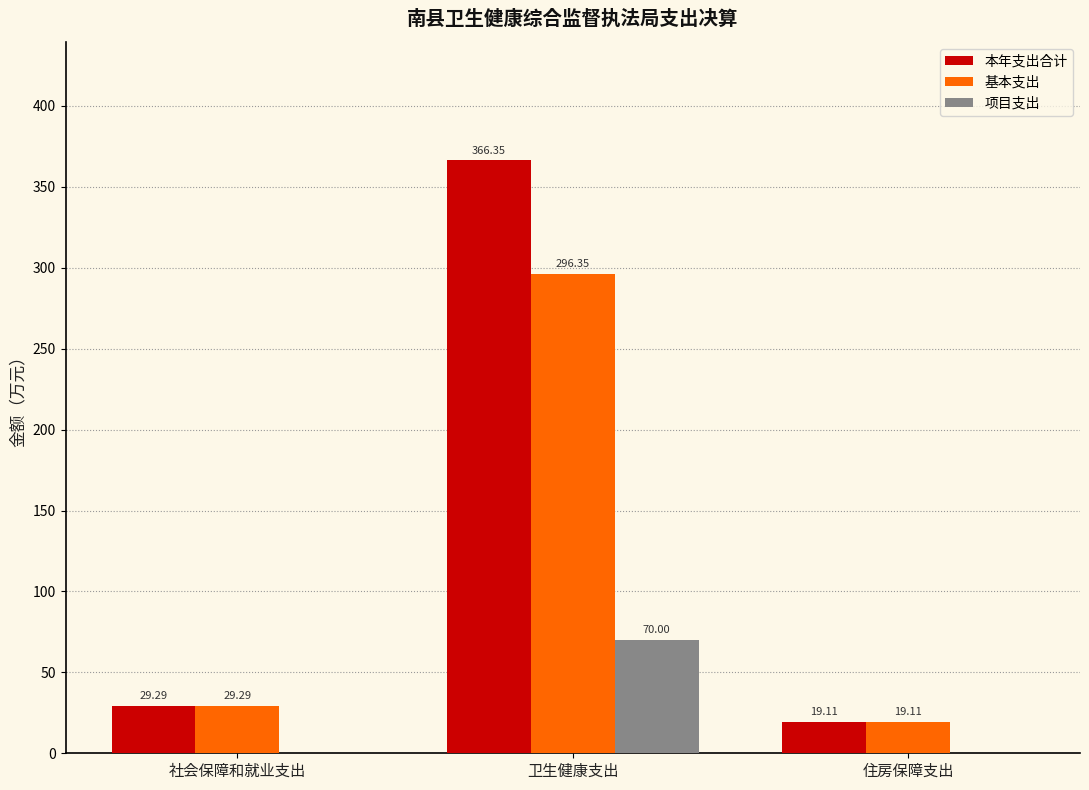

At which label is 本年支出合计 closest to 192?

社会保障和就业支出